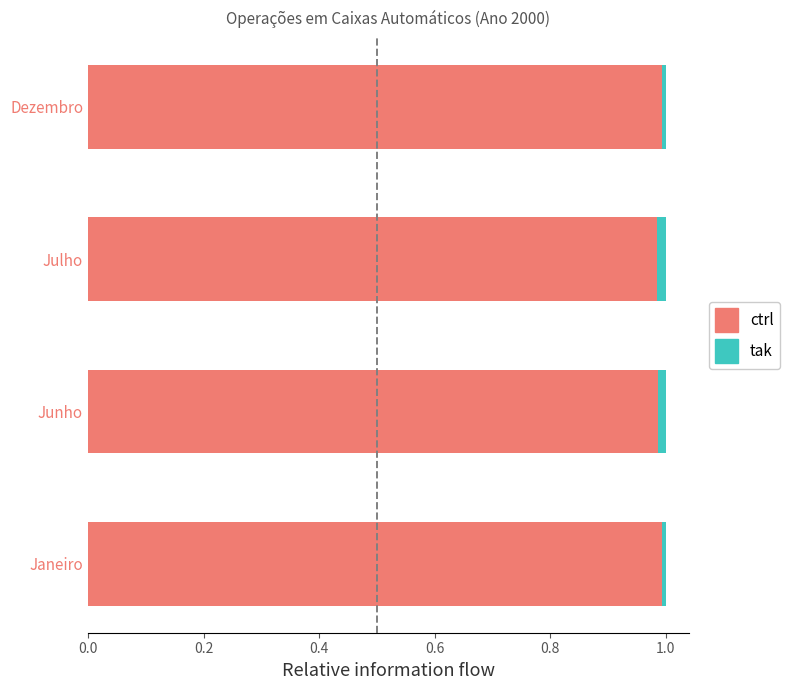

What is the sum of all ctrl values?

4.0